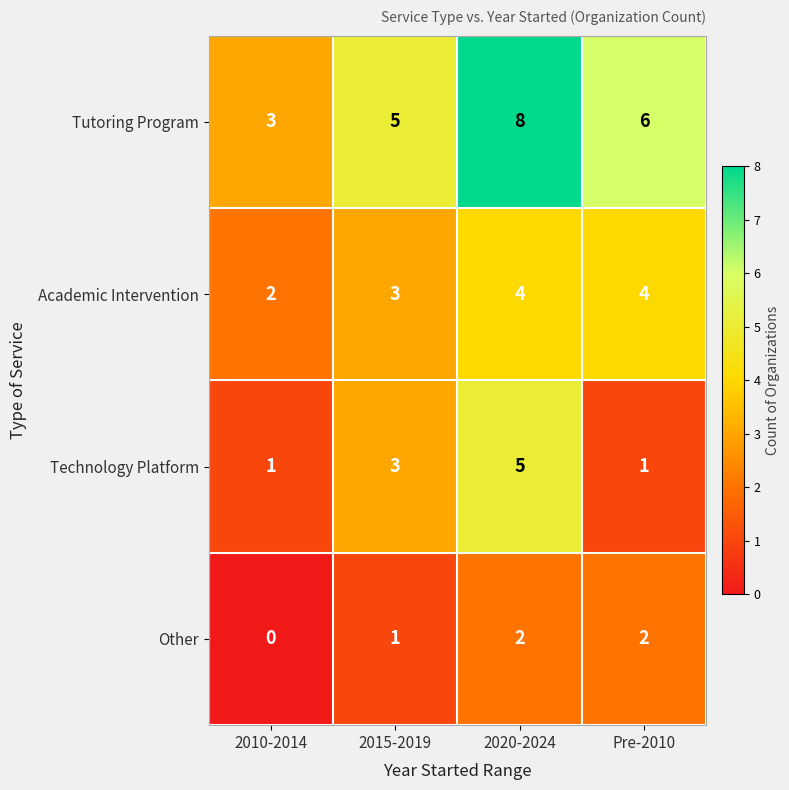

The value of Tutoring Program at 2015-2019 is 5. True or false?

True